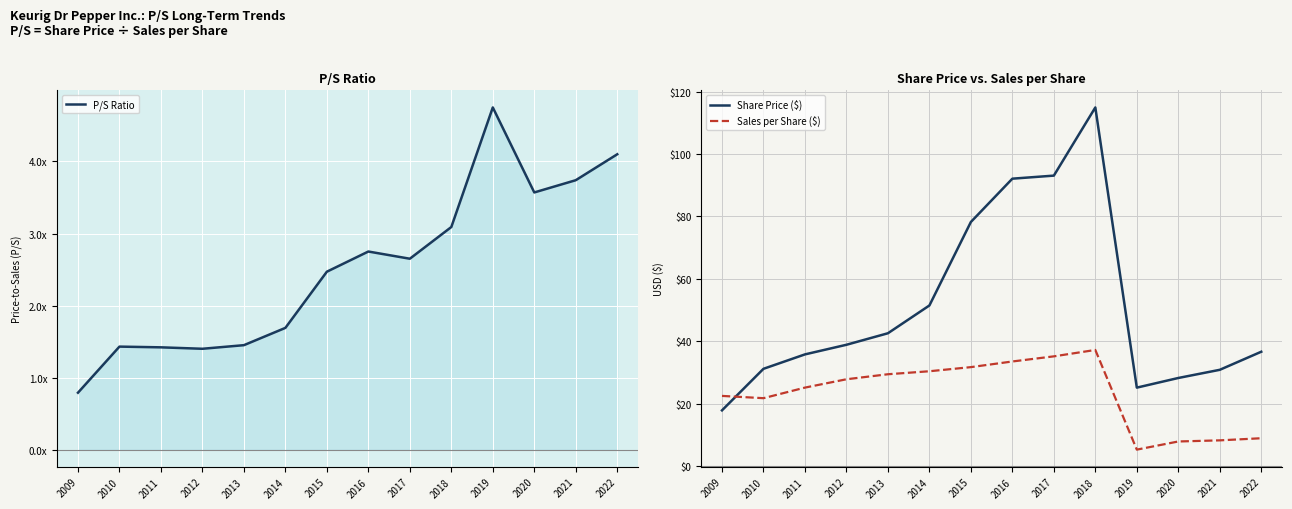

What is the total value across all series at 2018?

155.2